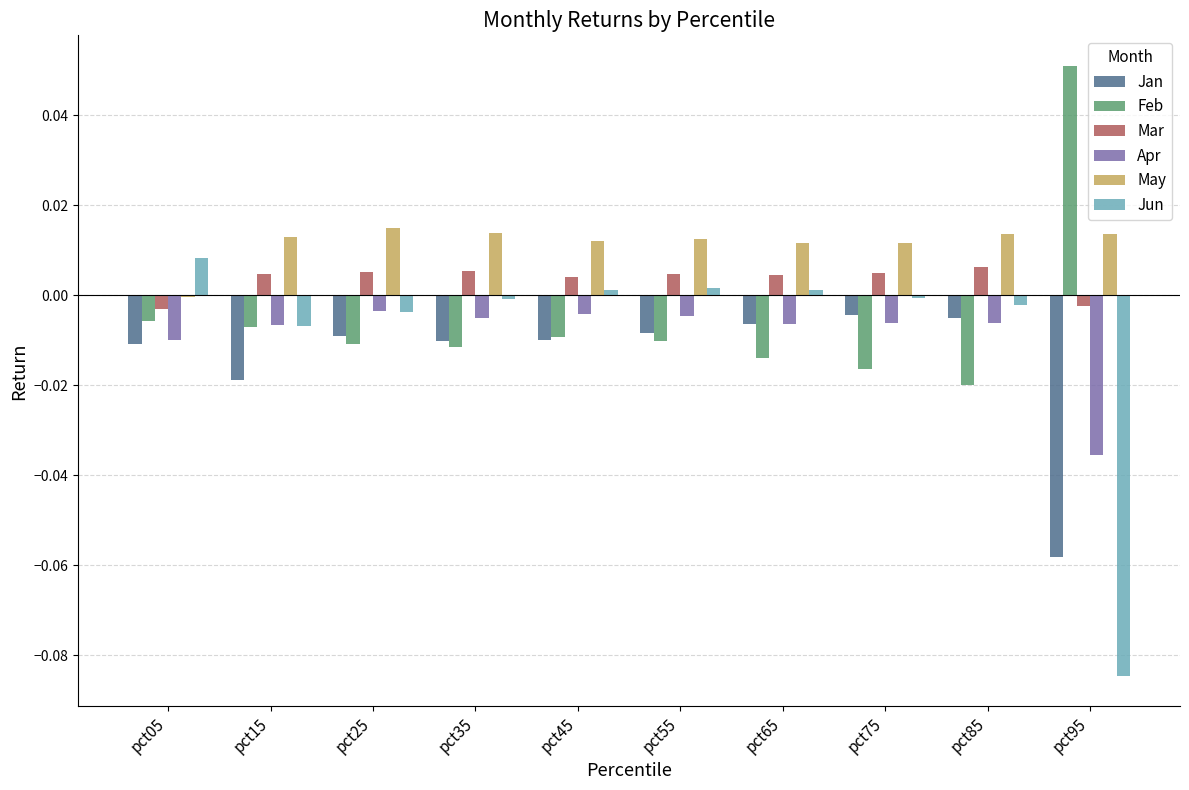

Are the bars horizontal?

No